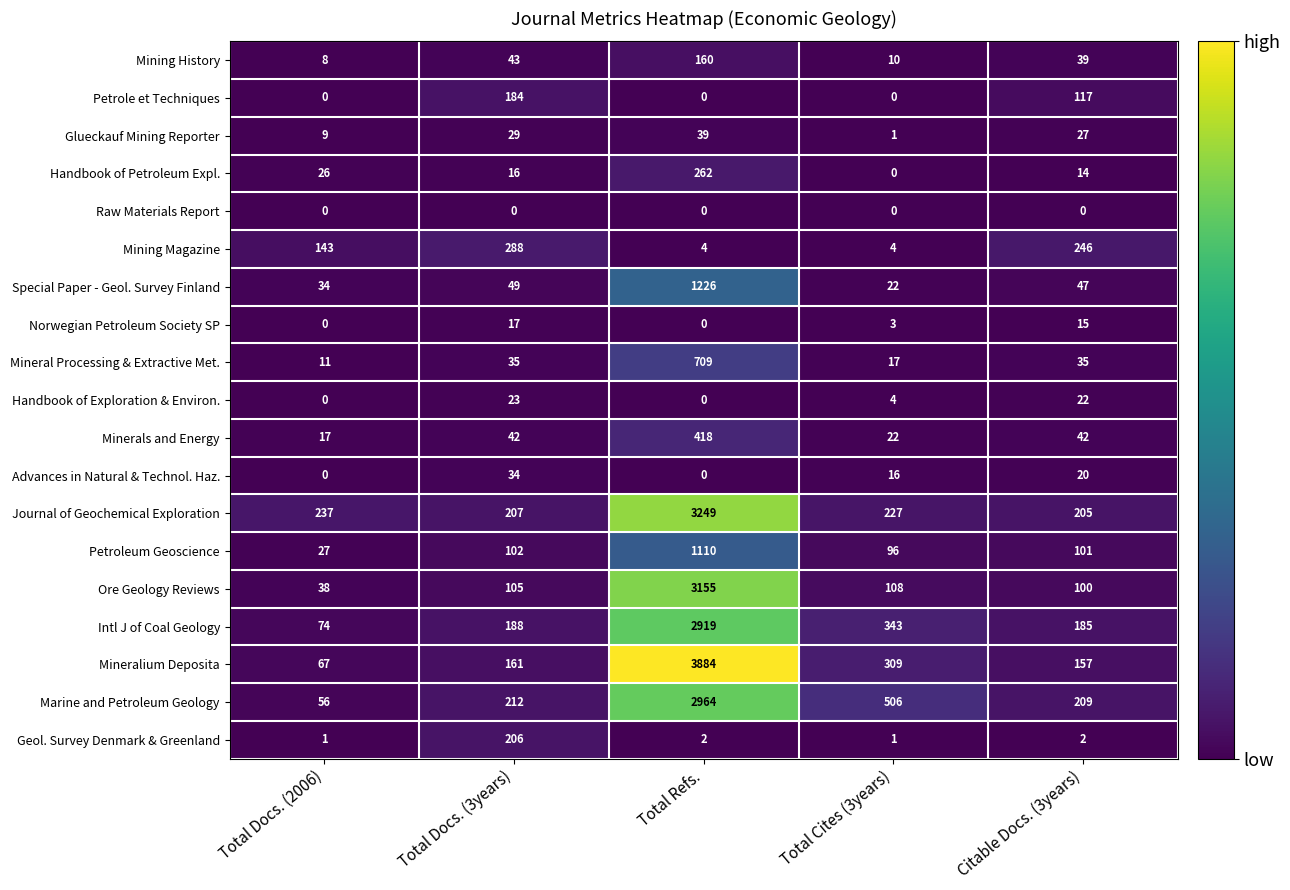

Where does the Handbook of Petroleum Expl. series first go above 16?

Total Docs. (2006)